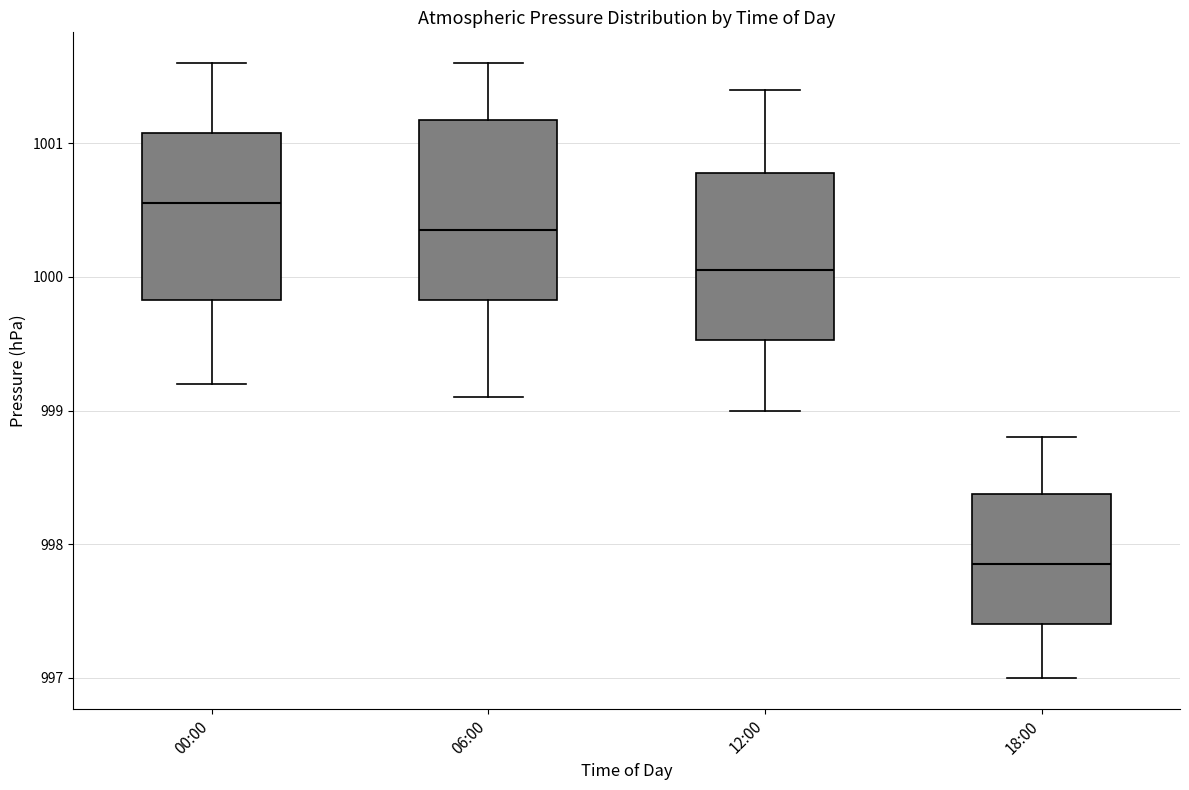

Which box has the highest median line?

00:00